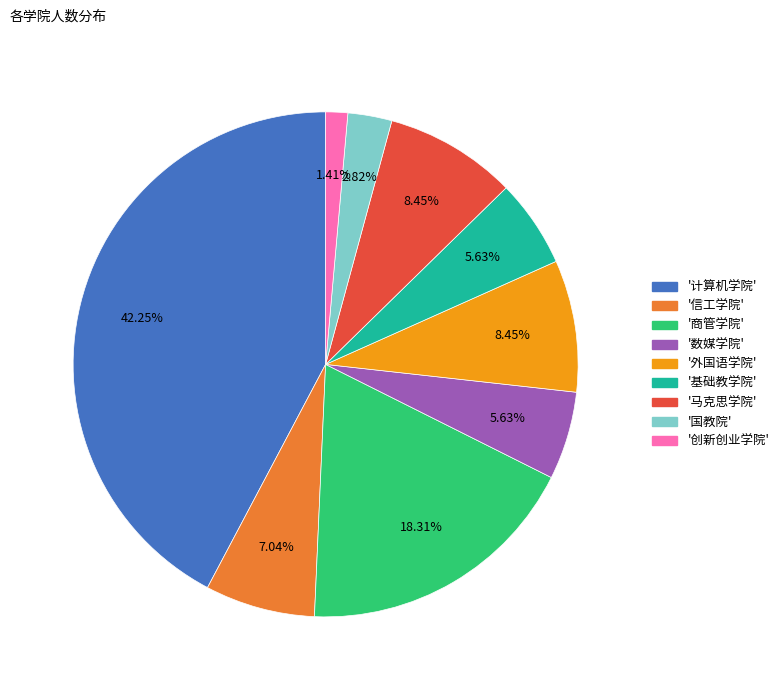

Is there any slice that represents more than half of the pie?

No